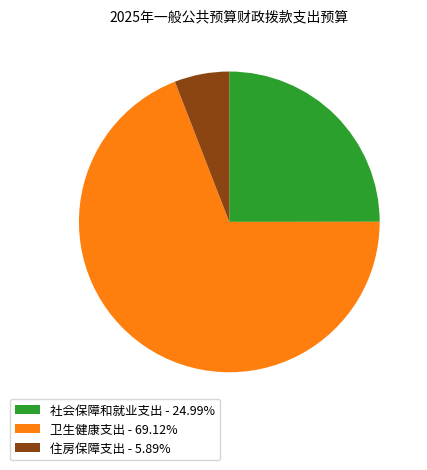

Rank the categories by value from lowest to highest.

住房保障支出, 社会保障和就业支出, 卫生健康支出